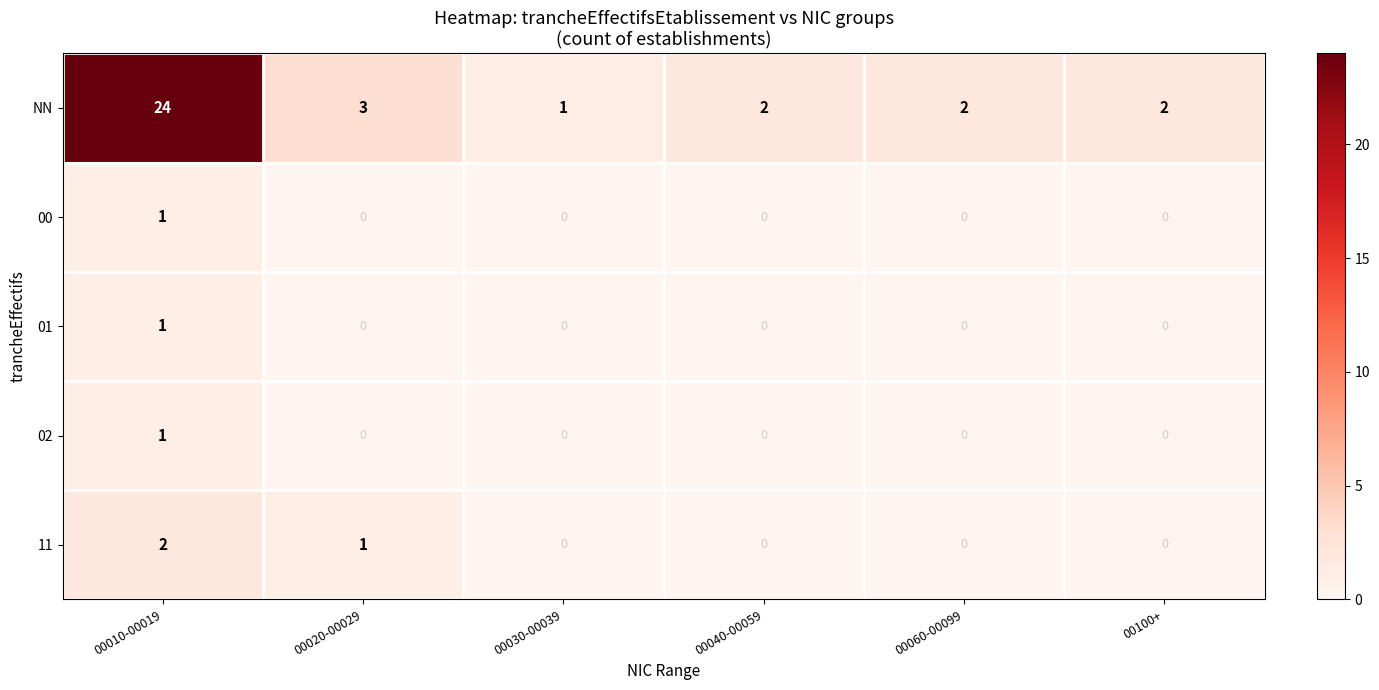

Is the value of 00 at 00010-00019 greater than the value of 11 at 00040-00059?

Yes